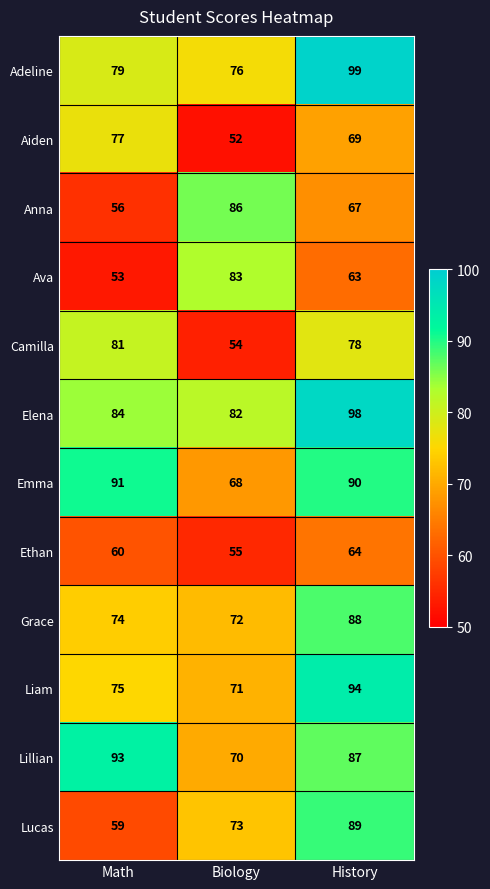

Which series has the largest total across all categories?

Elena